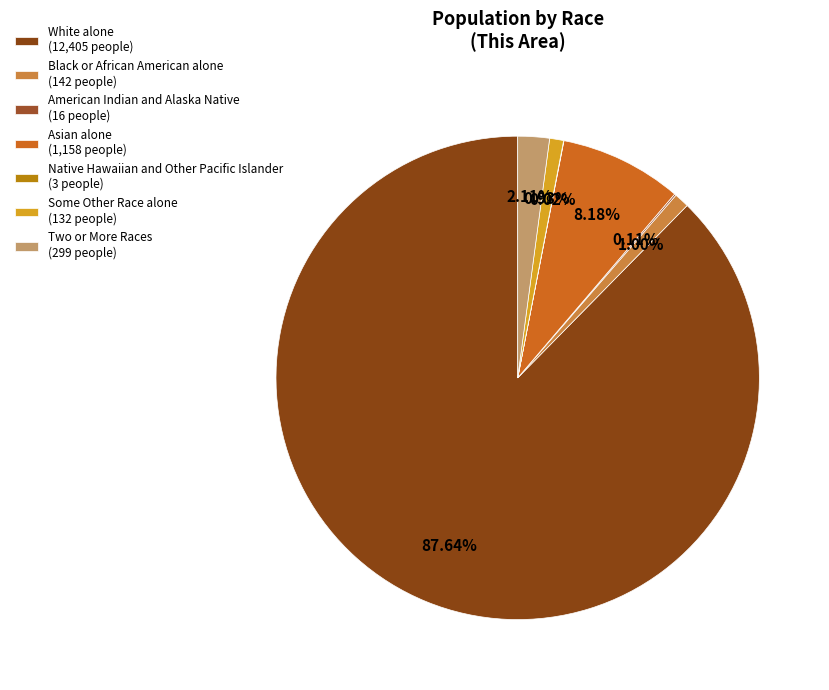

Count the number of slices in the pie.

7